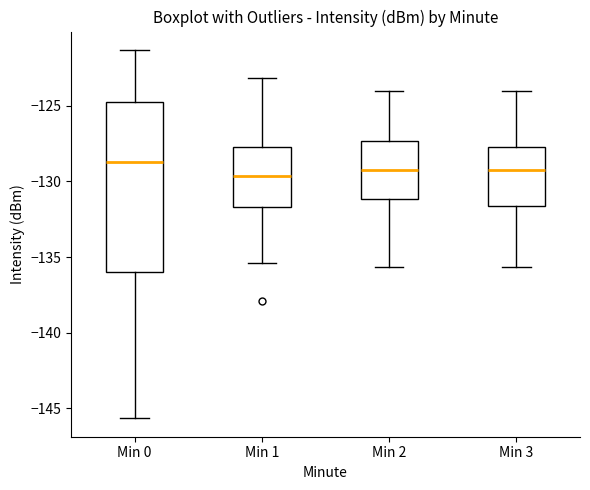

Which box is the tallest, from its lower edge to its upper edge?

Min 0